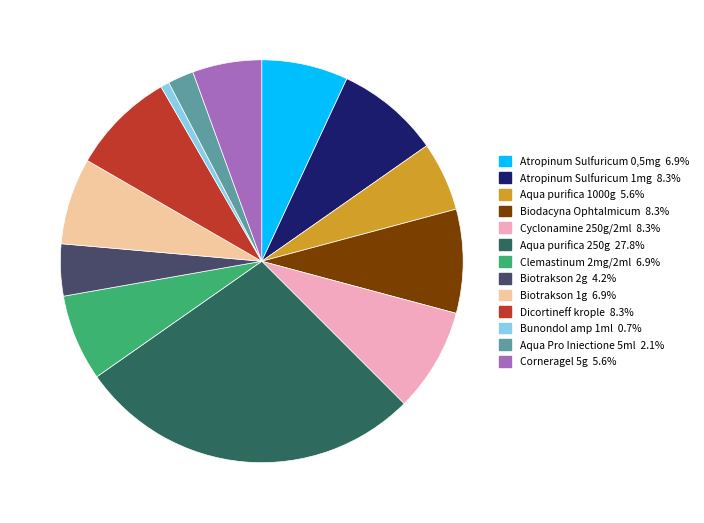

Combined, do Bunondol amp 1ml and Dicortineff krople account for over 50%?

No